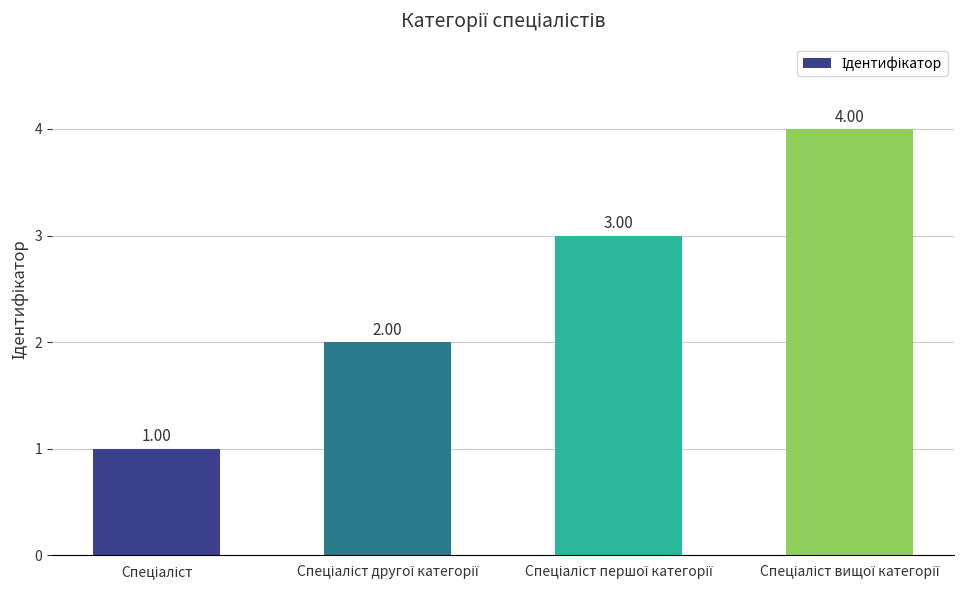

What is the sum of all values?

10